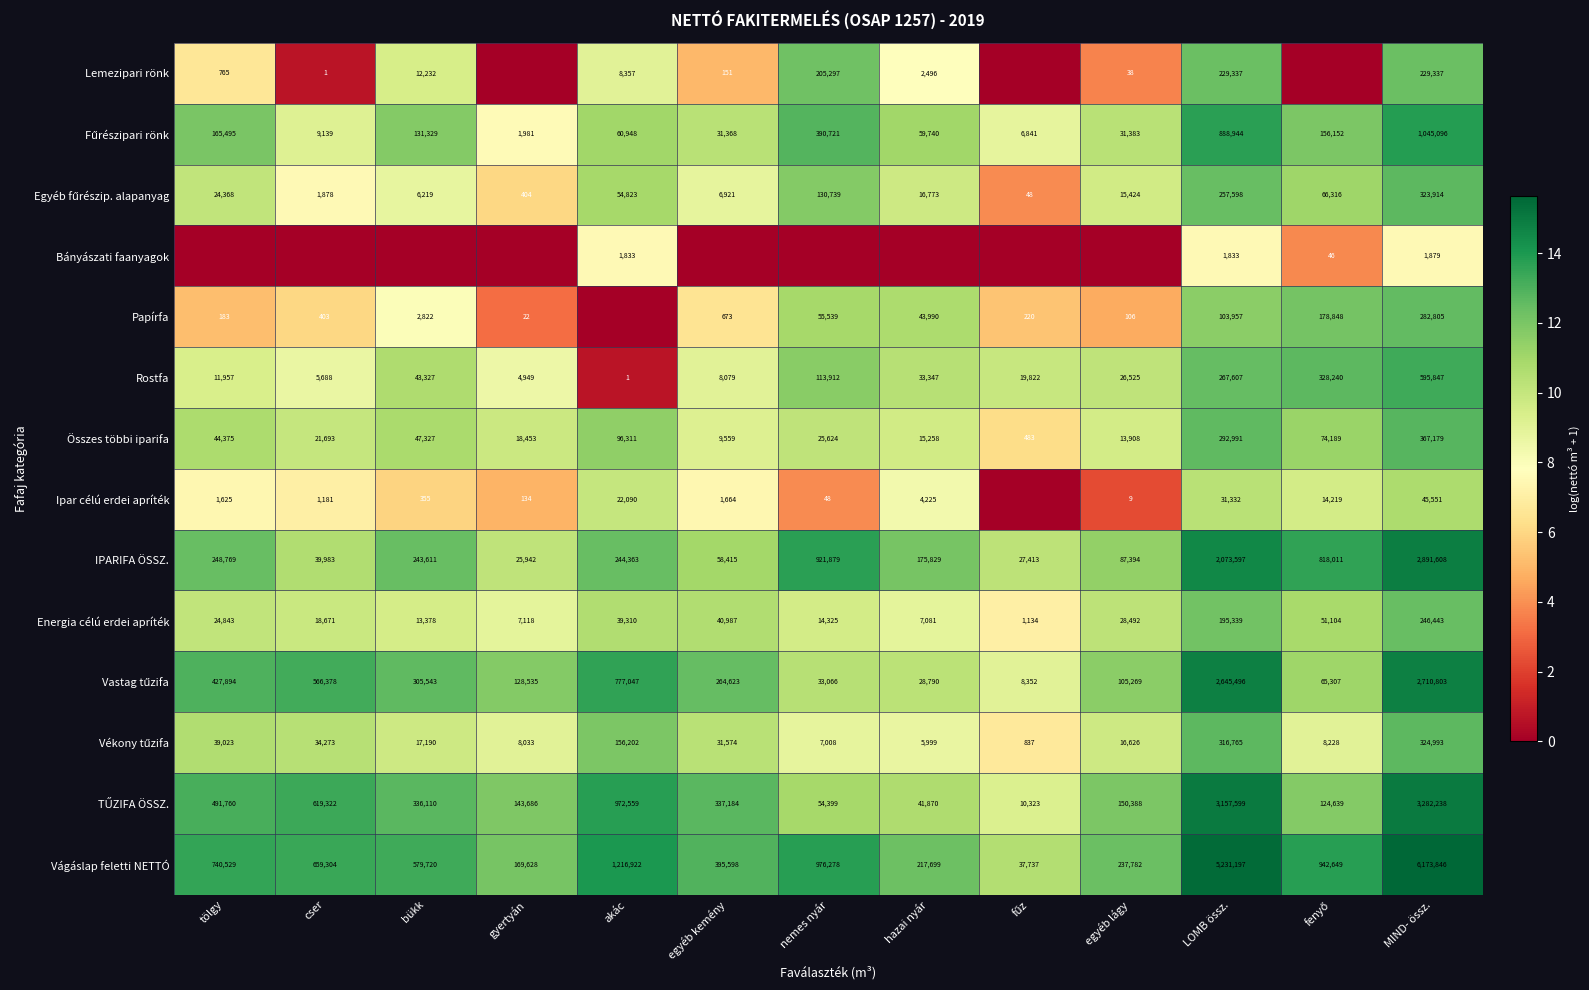

What is the total value across all series at LOMB össz.?

15693592